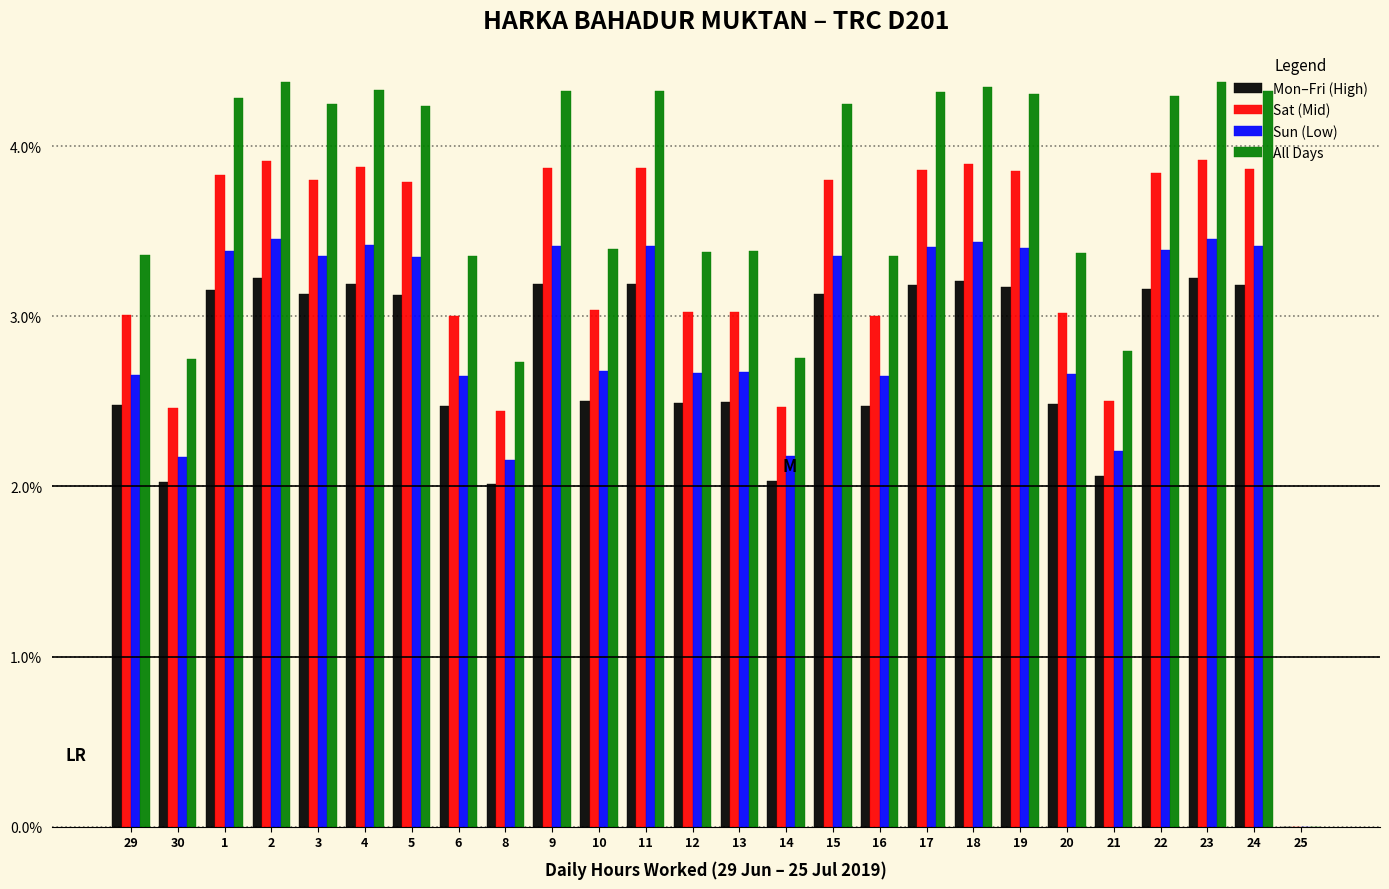

What is the total value across all series at 20?

11.5